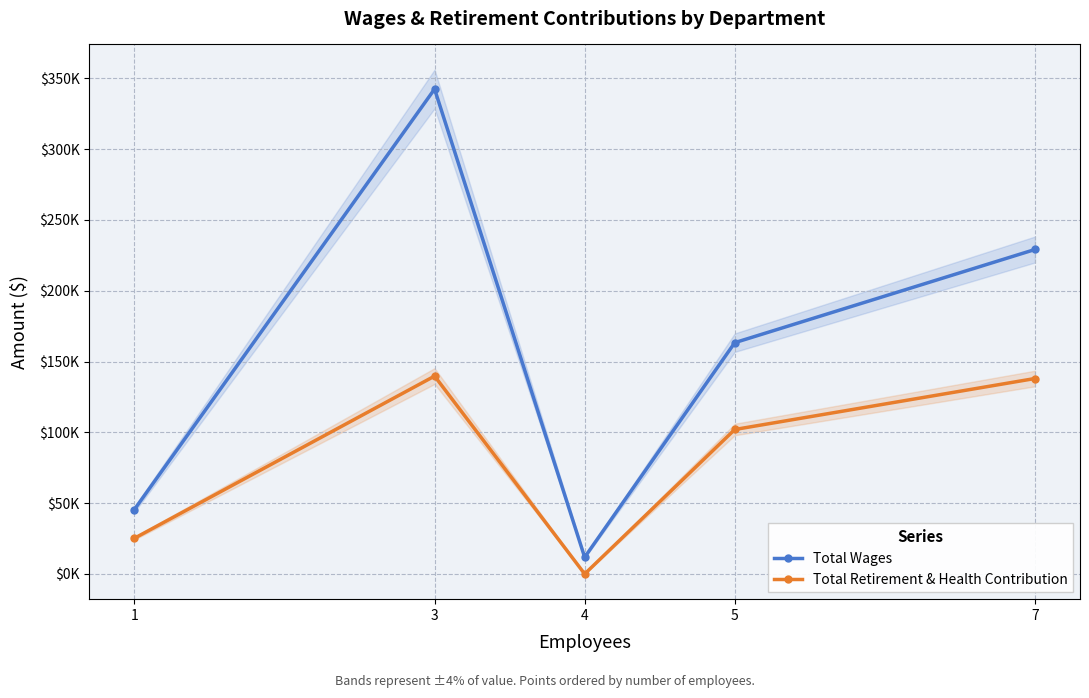

True or false: Total Wages has more than 2 points higher than both neighbors.

False